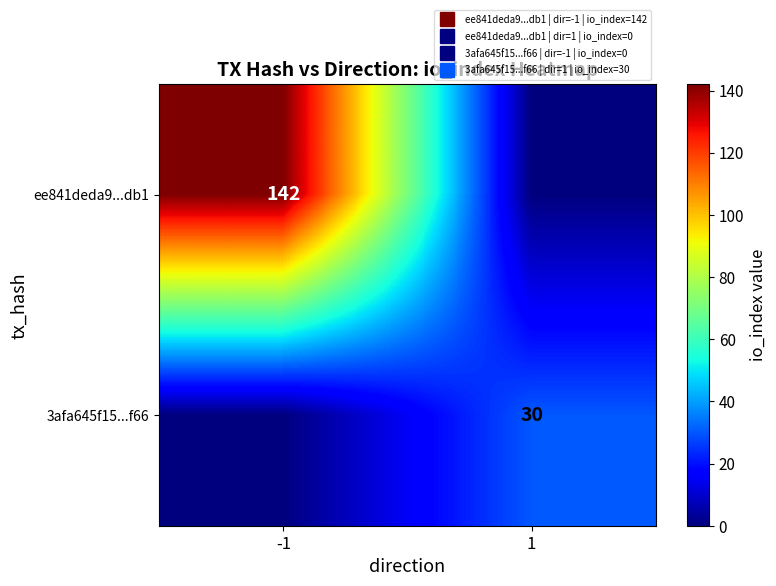

At which category is the sum across all series the highest?

-1